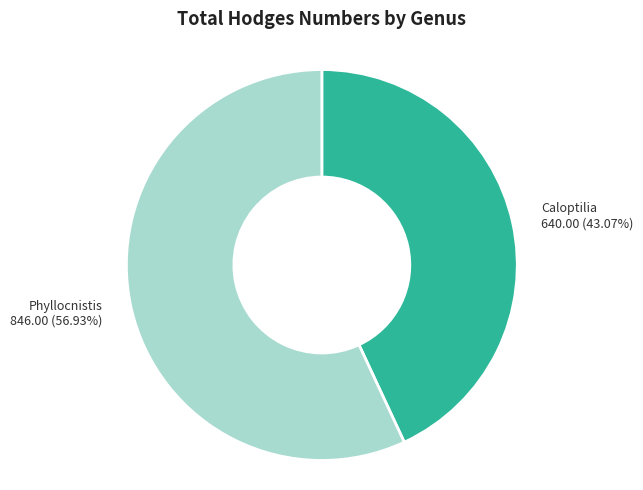

How many segments does this pie chart have?

2